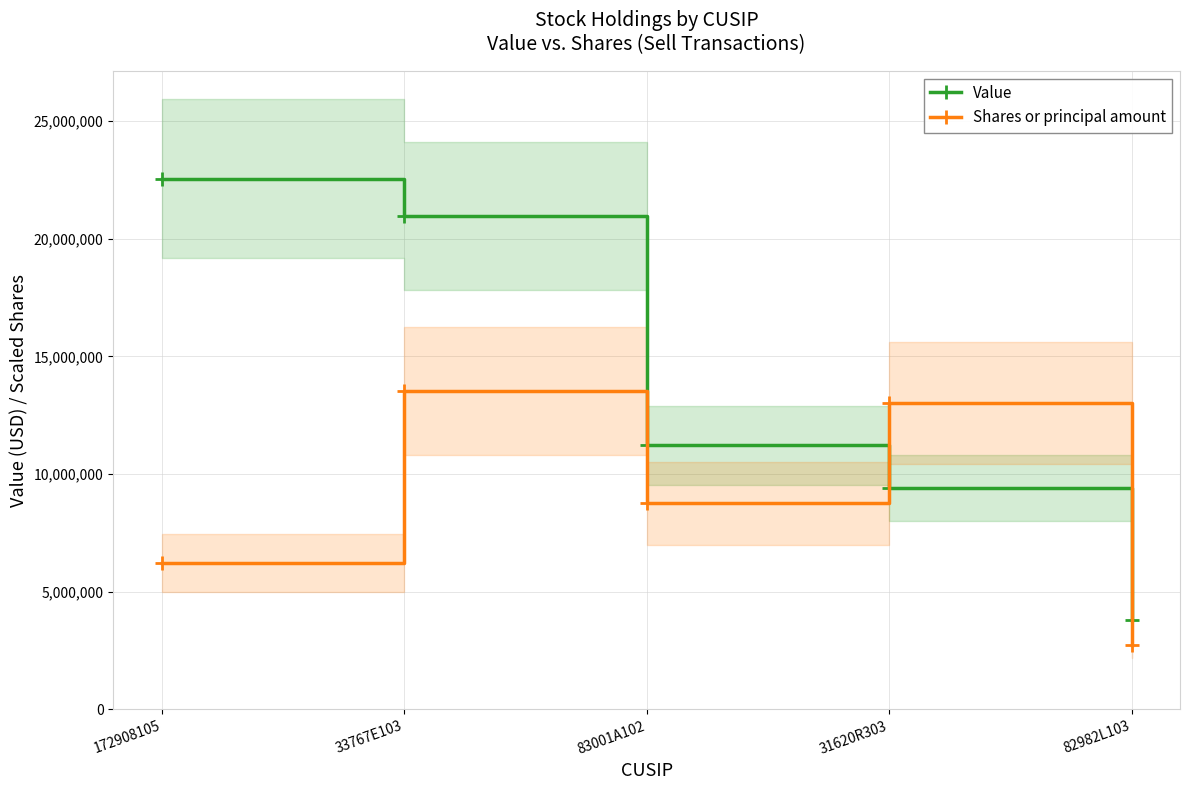

Which has a higher value, 172908105 or 33767E103?

172908105